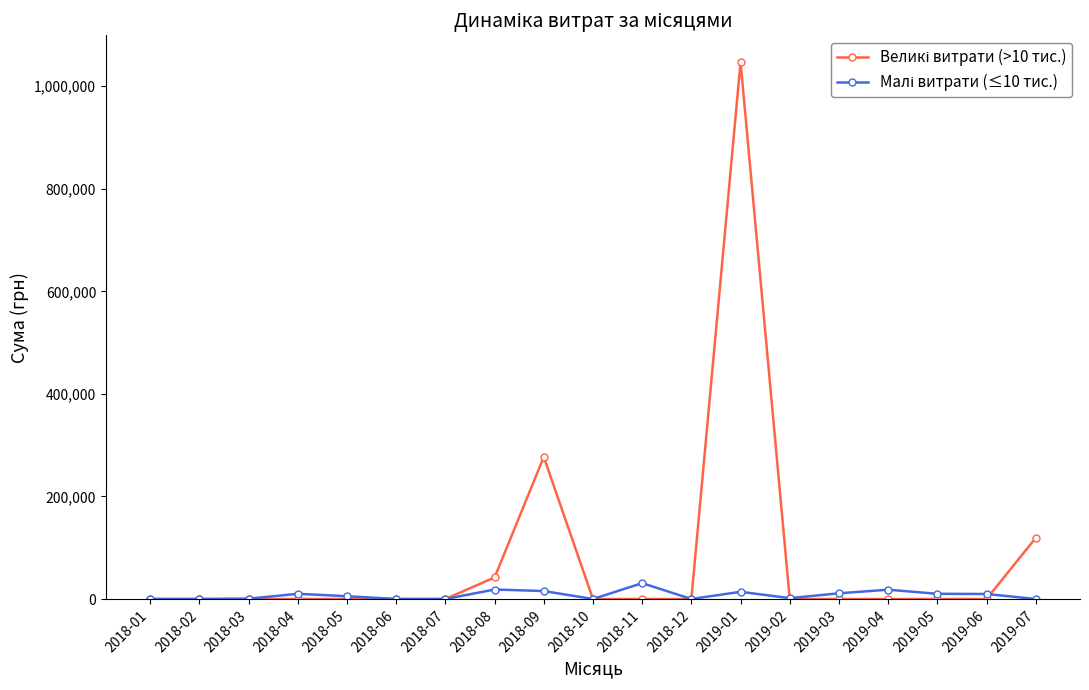

What position from the left is 2019-02?

14